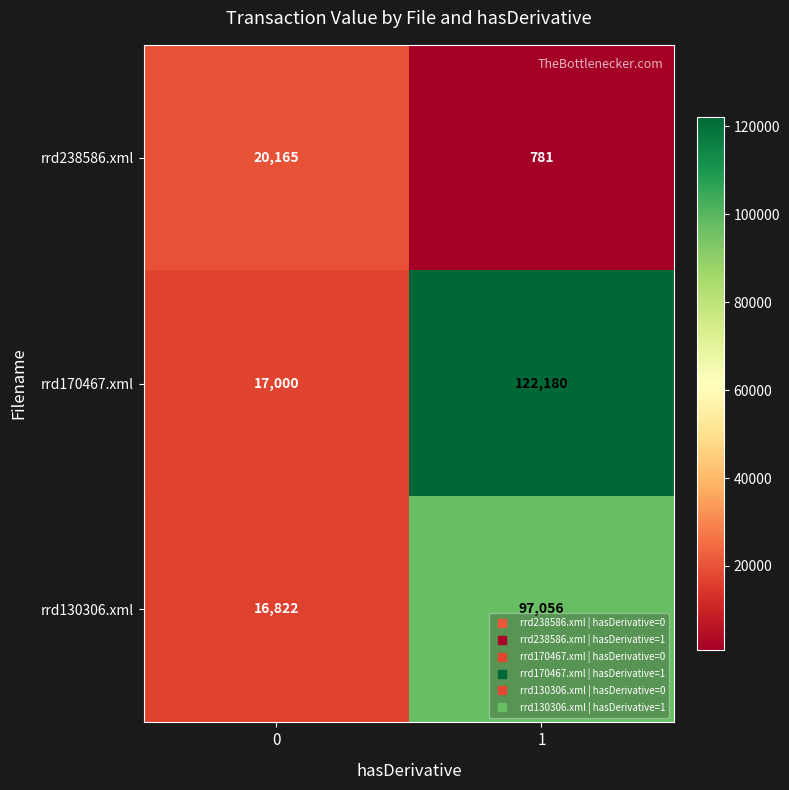

What is the total value across all series at 0?

53987